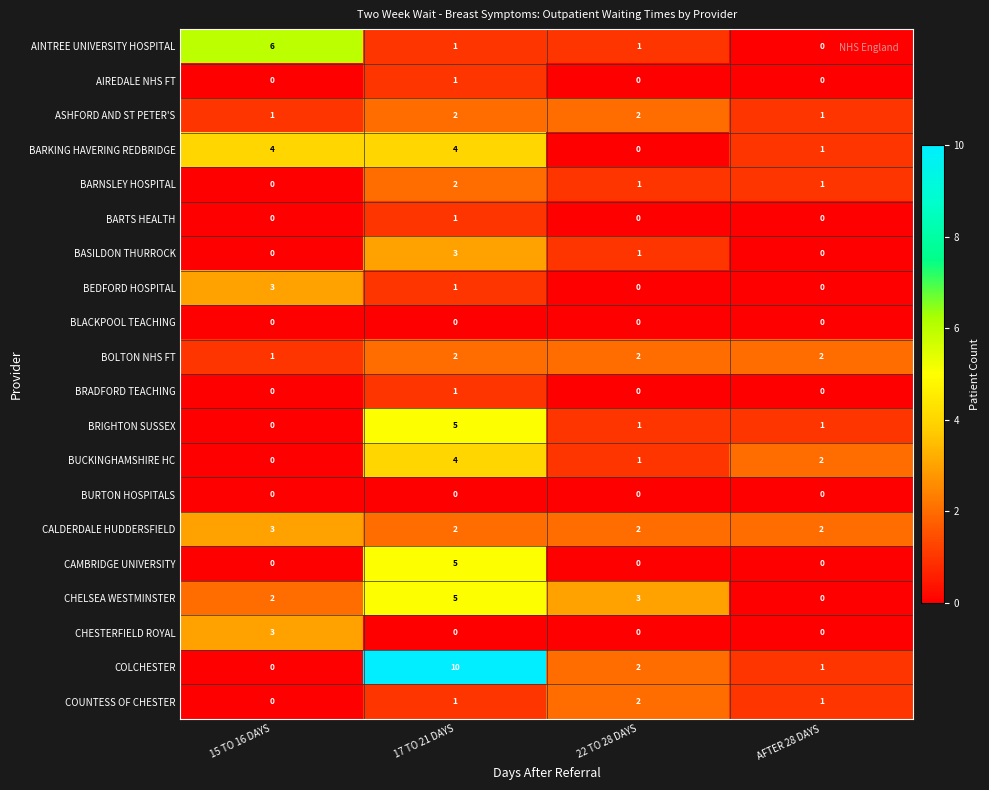

What is the difference between the highest and lowest values at 15 TO 16 DAYS?

6